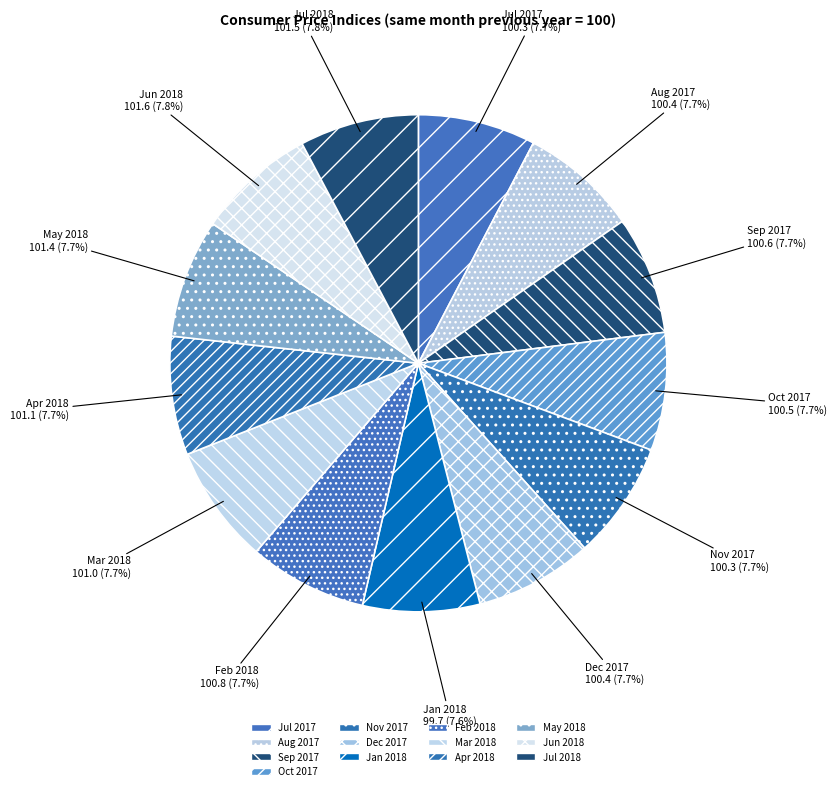

What percentage is the Jul 2018 slice, to the nearest percent?

8%